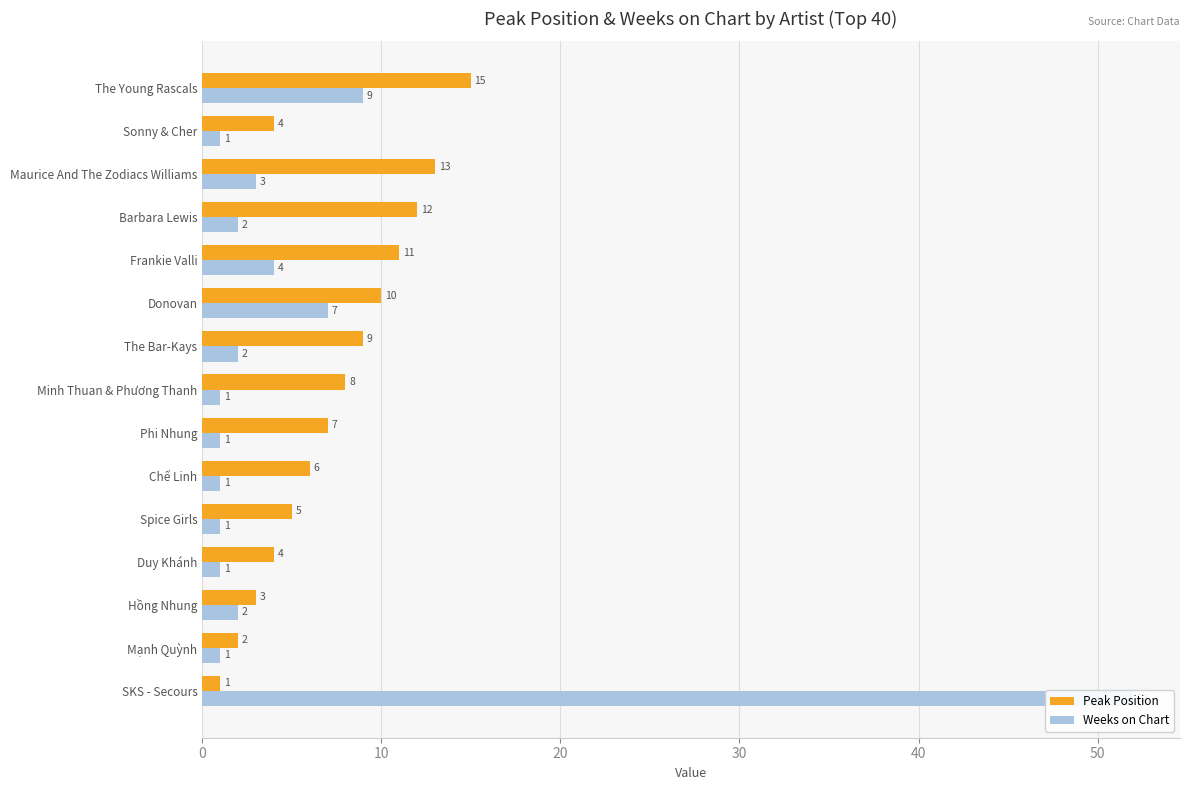

How many bars are there in each group?

2